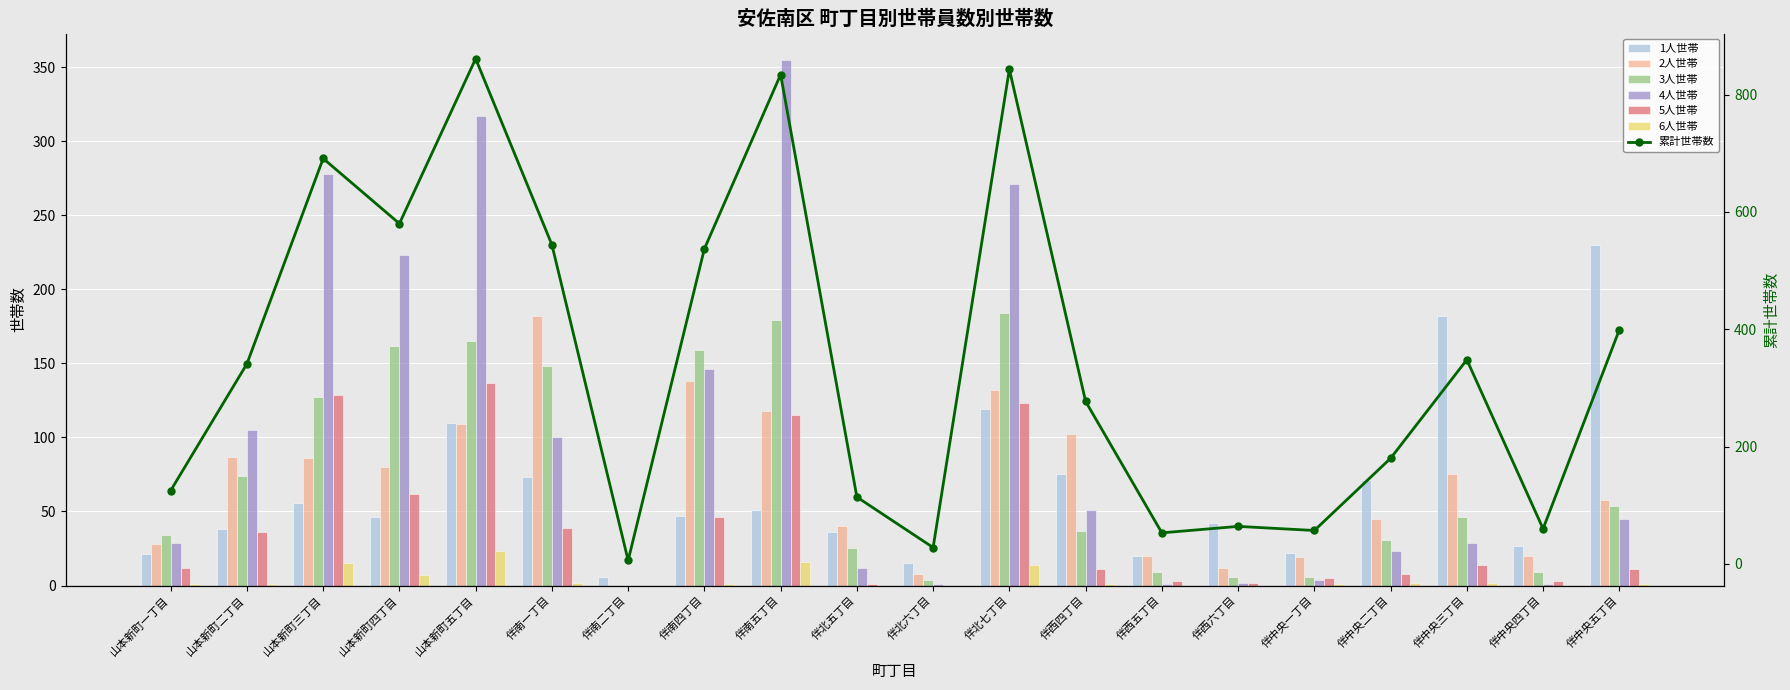

Between 伴西四丁目 and 伴中央四丁目, which is larger?

伴西四丁目